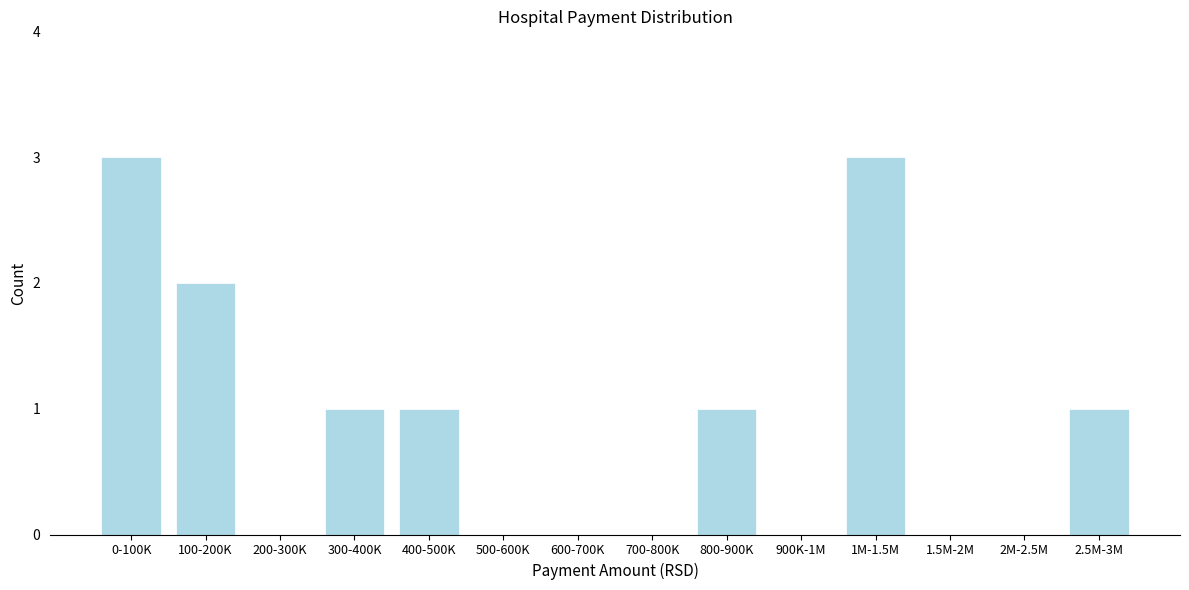

Reading right to left, transcribe all the data shown in this chart.

2.5M-3M=1	2M-2.5M=0	1.5M-2M=0	1M-1.5M=3	900K-1M=0	800-900K=1	700-800K=0	600-700K=0	500-600K=0	400-500K=1	300-400K=1	200-300K=0	100-200K=2	0-100K=3